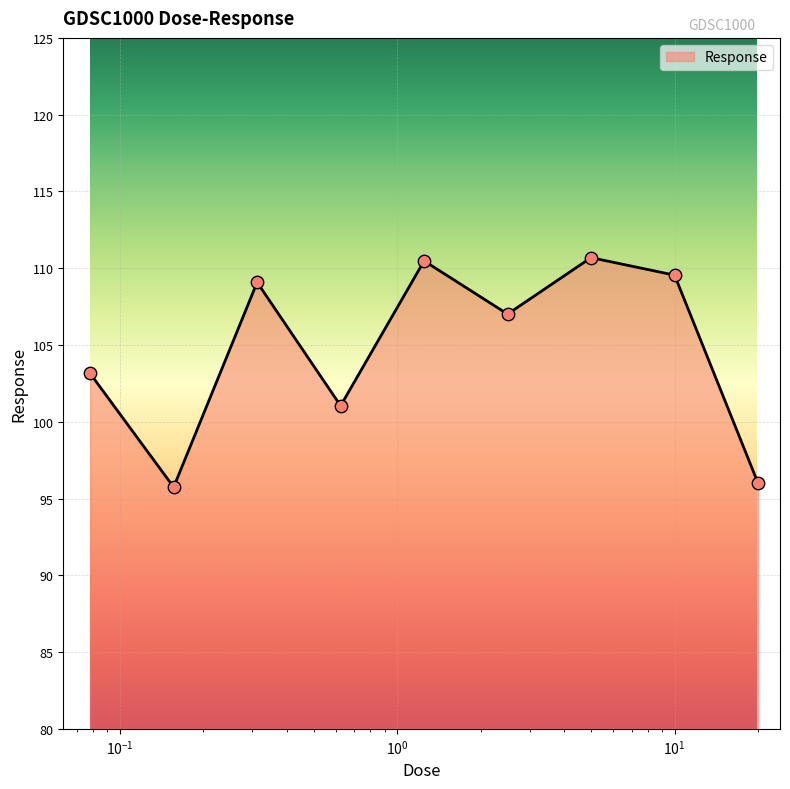

What is the difference between the maximum and minimum values?

14.9